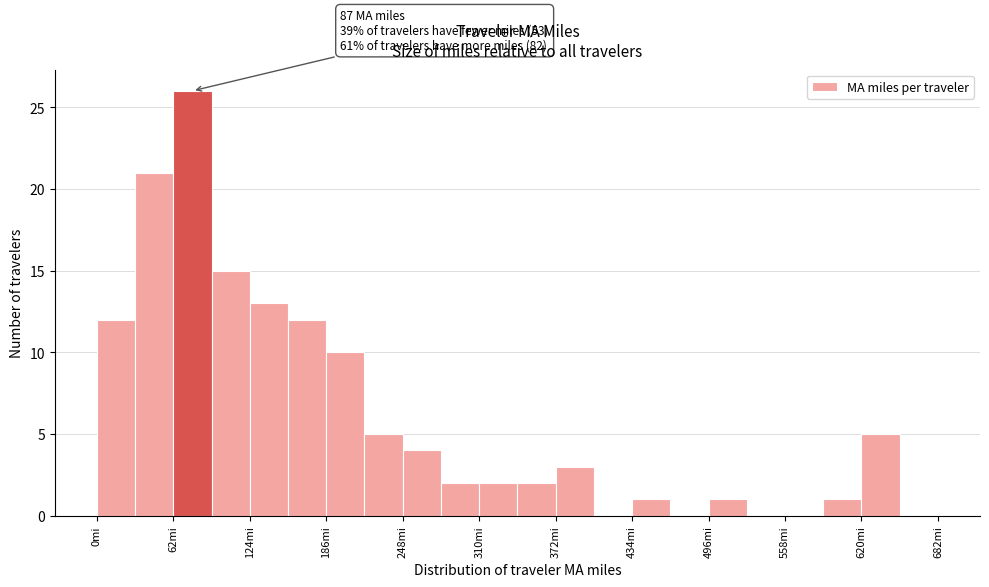

Around what value on the x-axis is the tallest bar? Give the approximate position of its centre, as read against the axis.

80